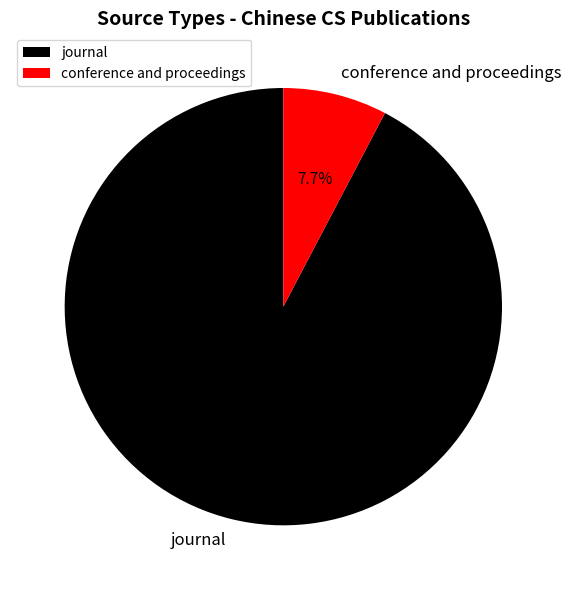

Combined, what portion of the pie is conference and proceedings and journal?

100.0%